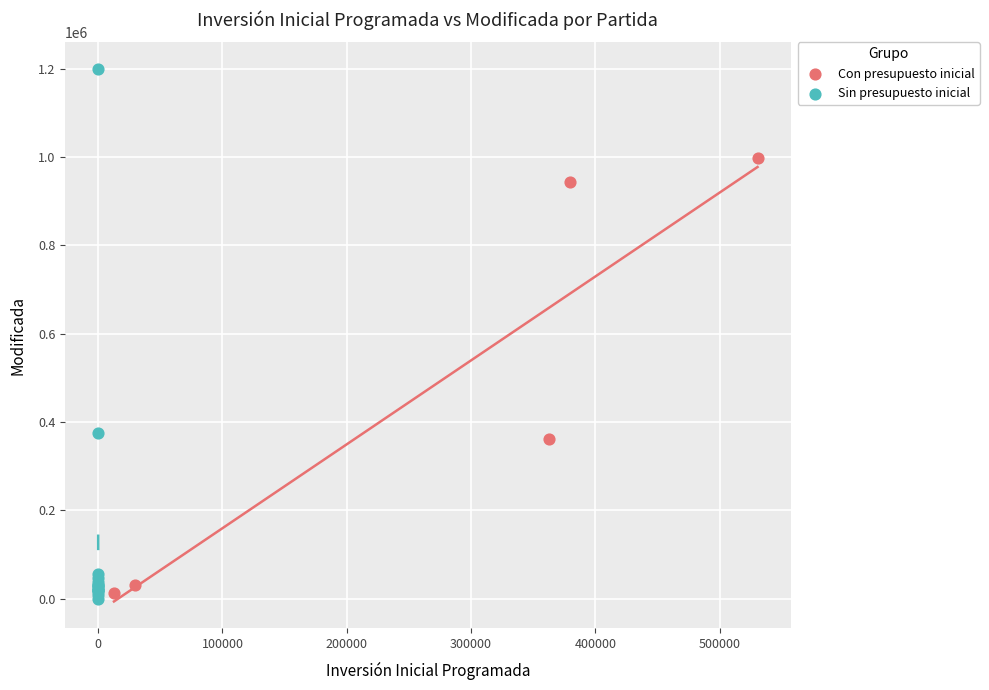

Which series has the widest spread of Y values?

Sin presupuesto inicial